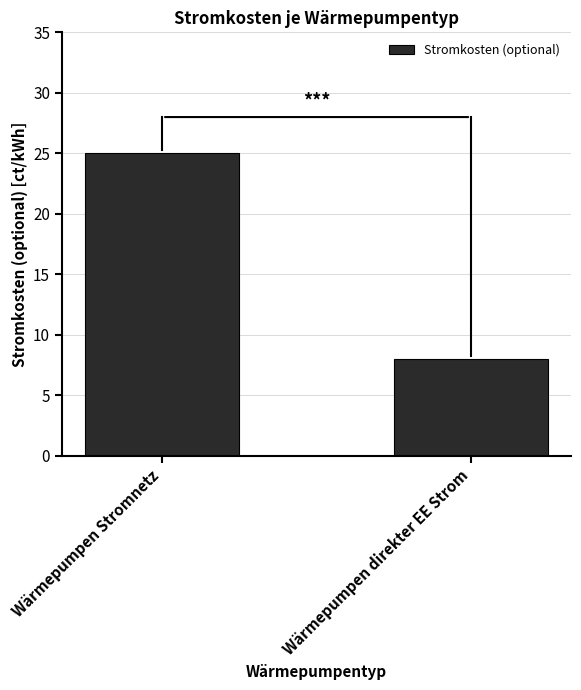

Are the bars grouped side by side (vs. stacked)?

No